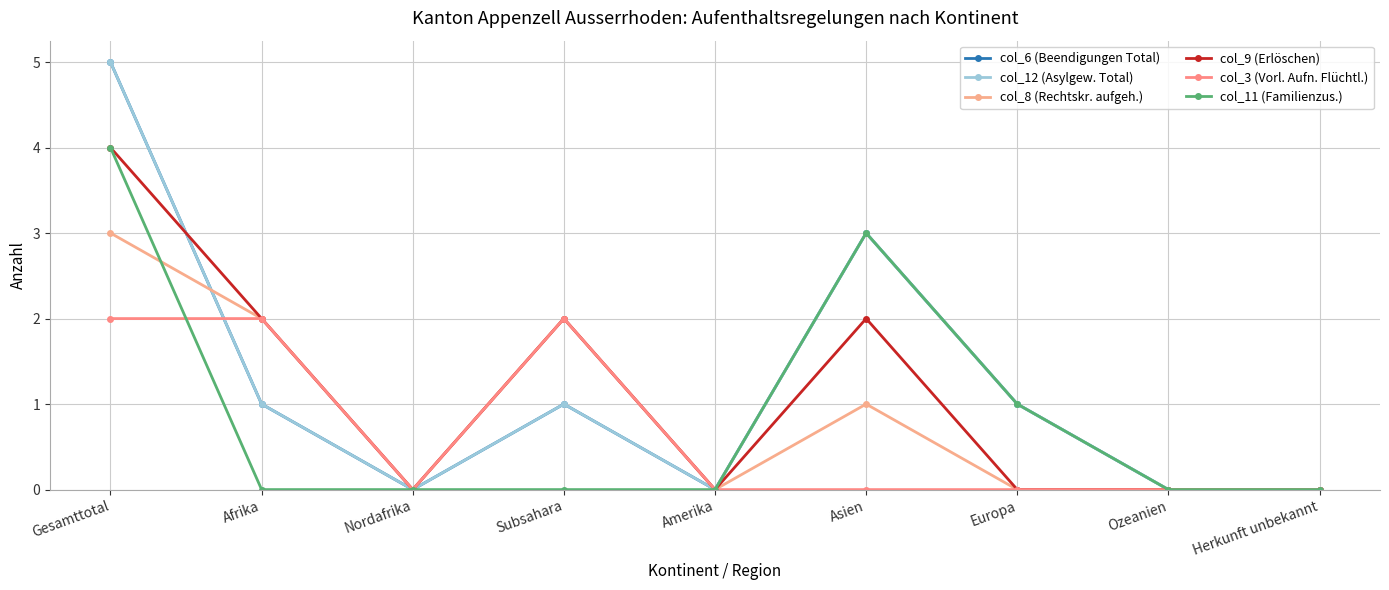

List the series in order of their peak value, lowest first.

col_3 (Vorl. Aufn. Flüchtl.), col_8 (Rechtskr. aufgeh.), col_9 (Erlöschen), col_11 (Familienzus.), col_6 (Beendigungen Total), col_12 (Asylgew. Total)